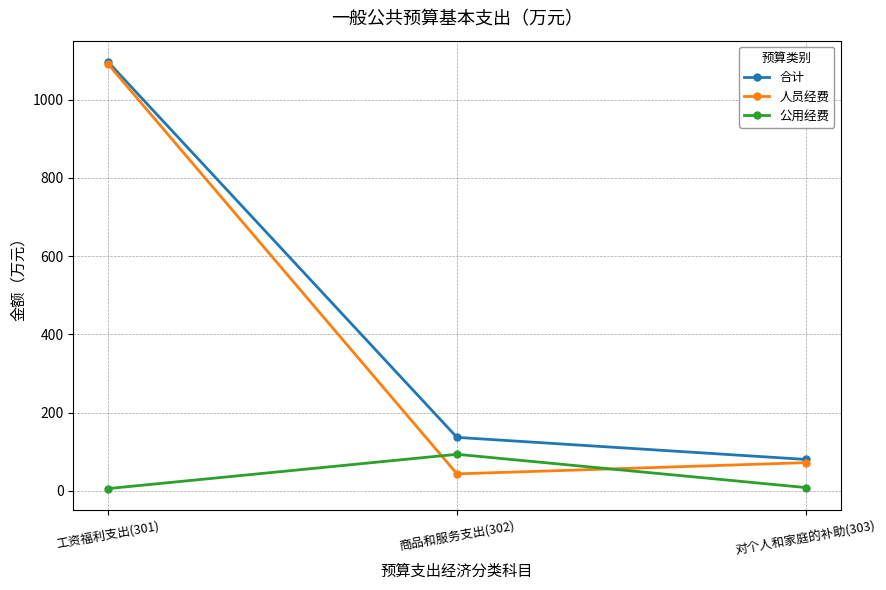

Is this an area chart (filled region under the line)?

No